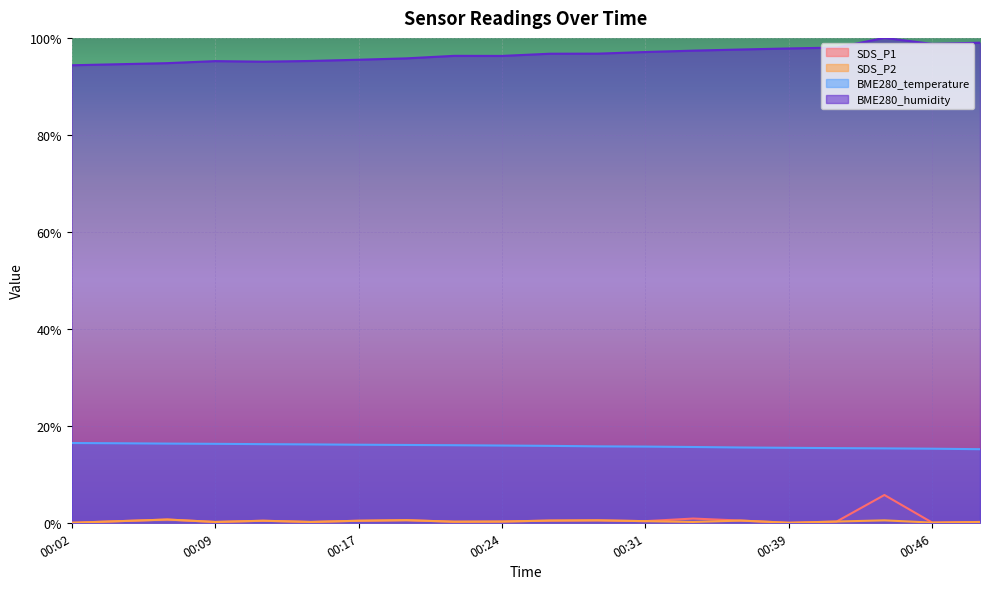

What is the value of the BME280_humidity point at the 20th from the left?

1.0